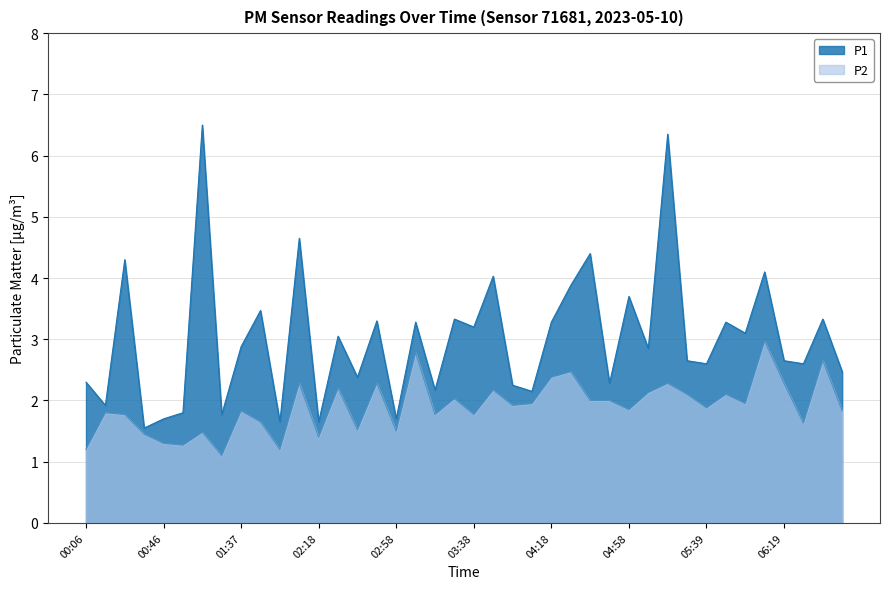

What is the difference between the maximum and second lowest values in the P1 series?

4.8